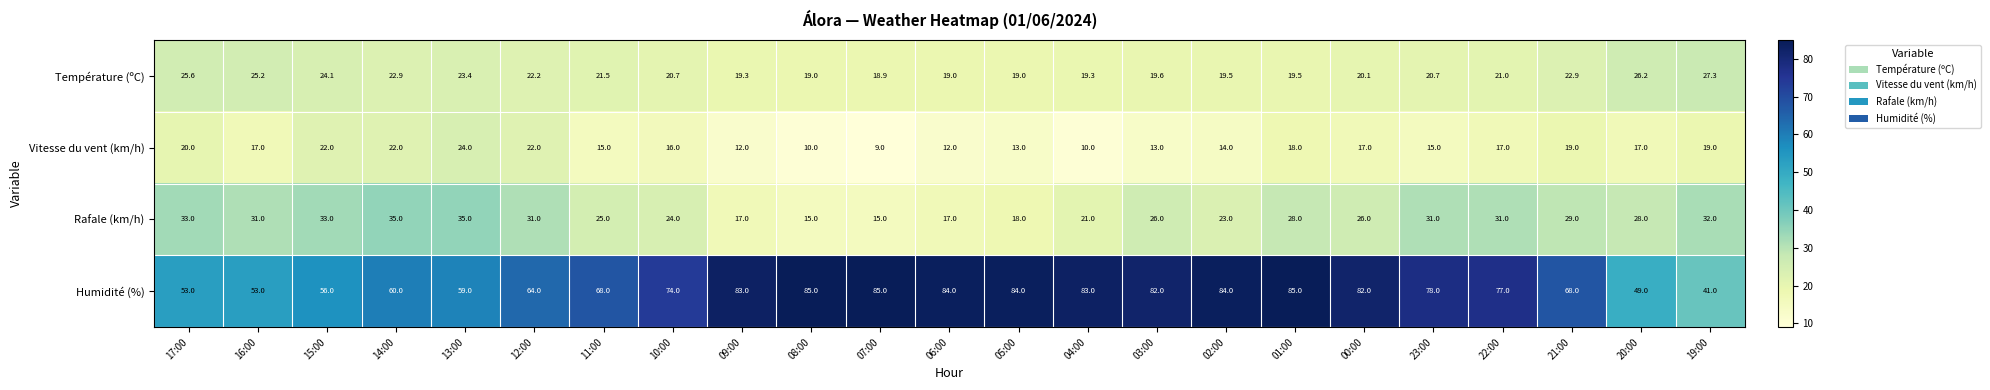

What is the spread (max minus min) of values at 17:00?

33.0